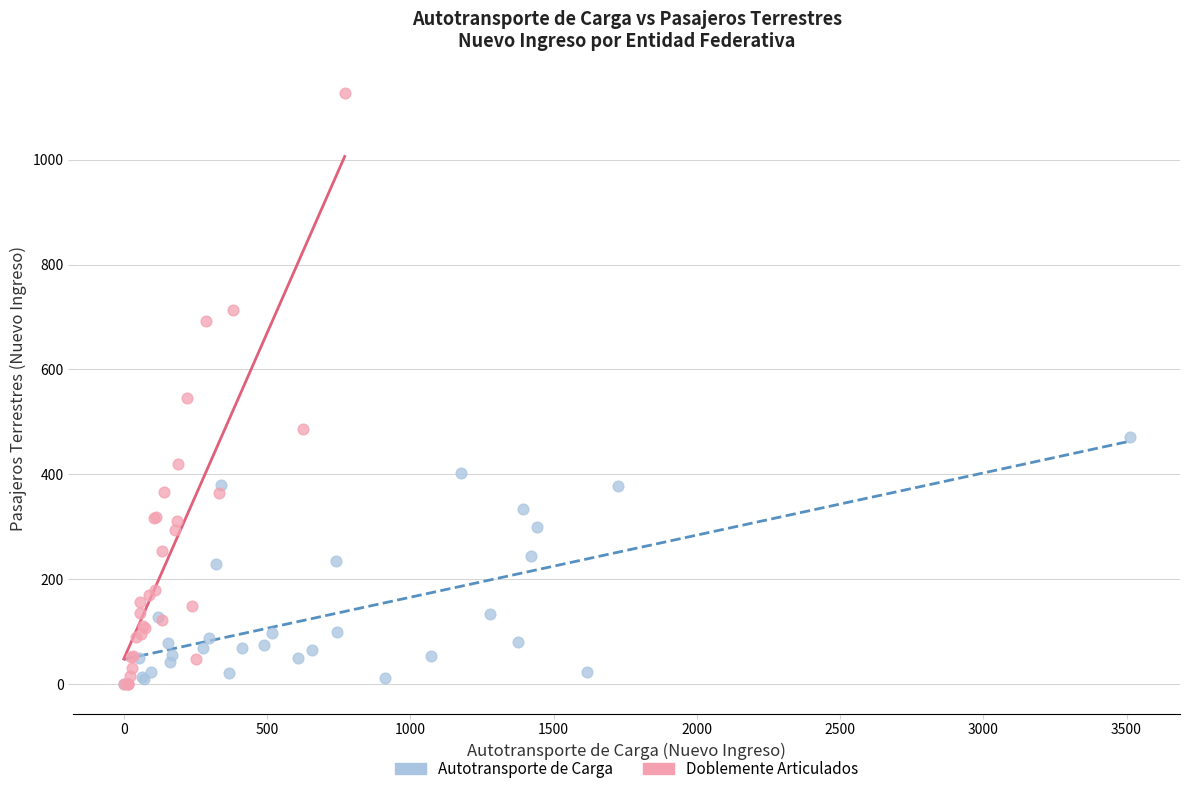

Which series has the widest spread of Y values?

Doblemente Articulados